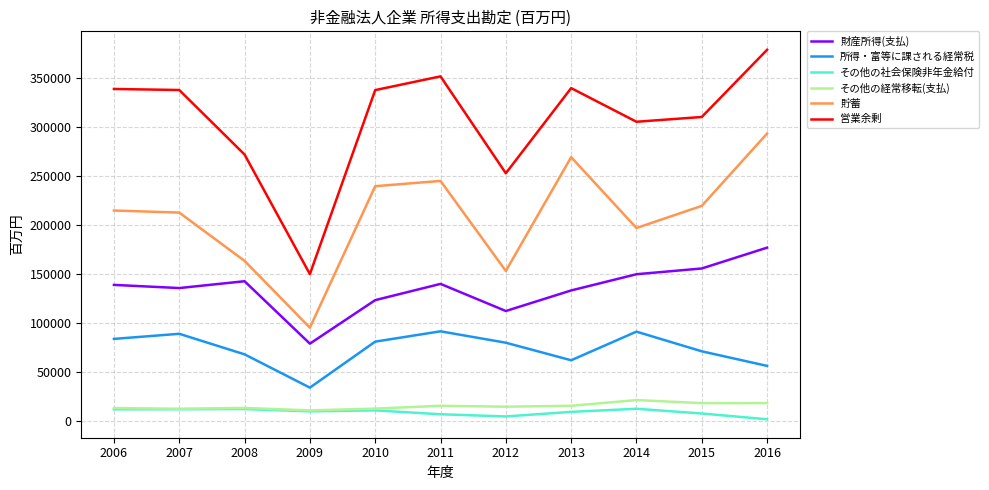

The value of 営業余剰 at 2014 is 305715. True or false?

True